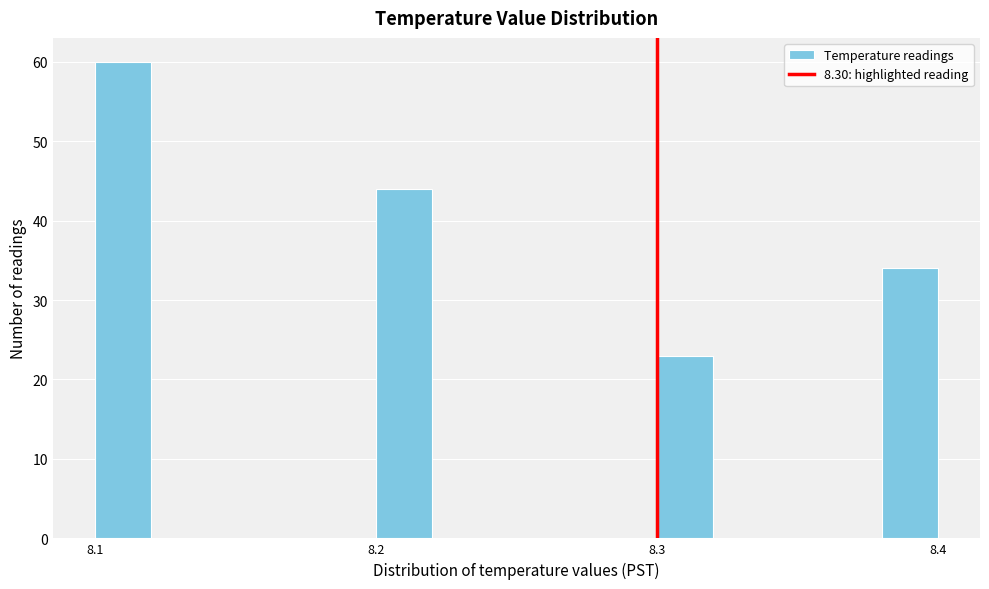

Read against the x-axis, roughly where is the centre of the tallest bar?

8.11